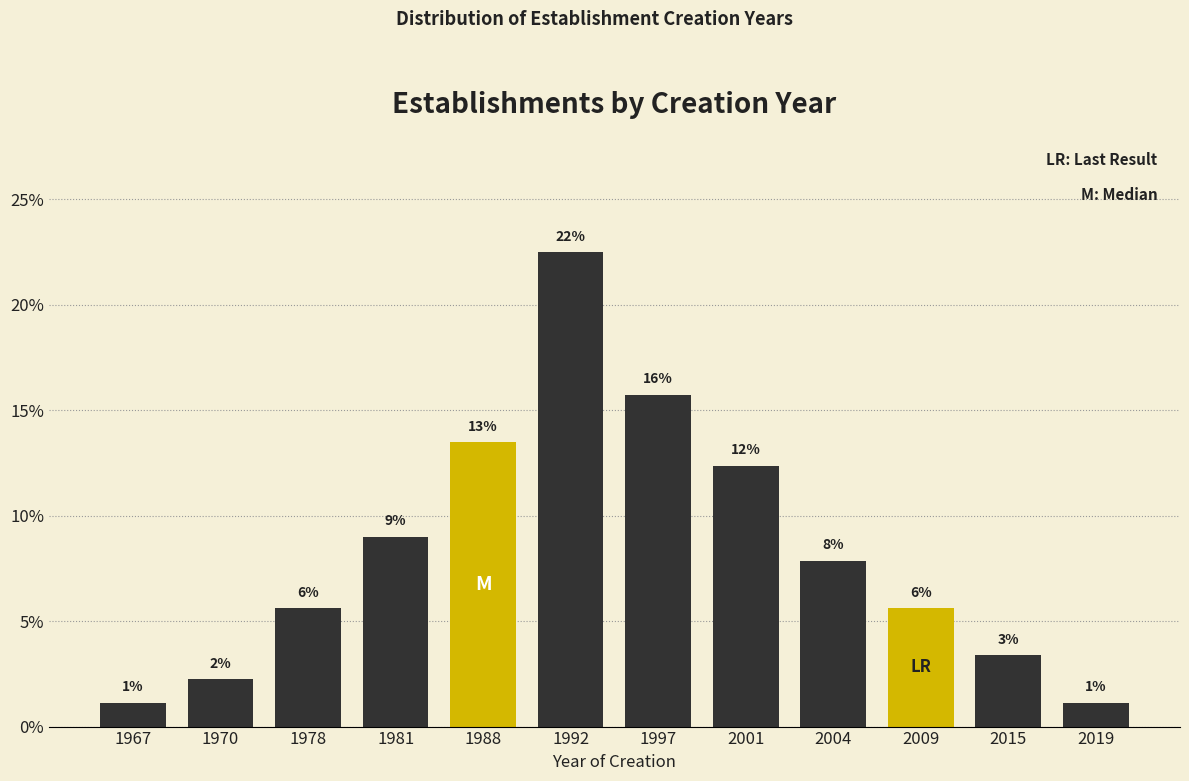

Are the bars horizontal?

No